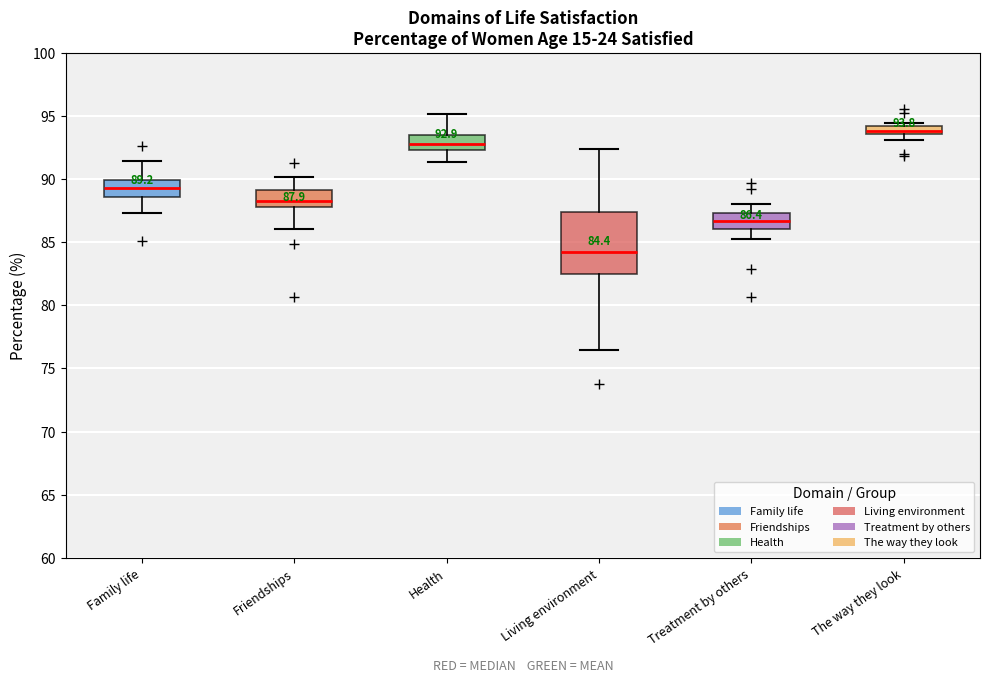

Which box has the highest median line?

The way they look